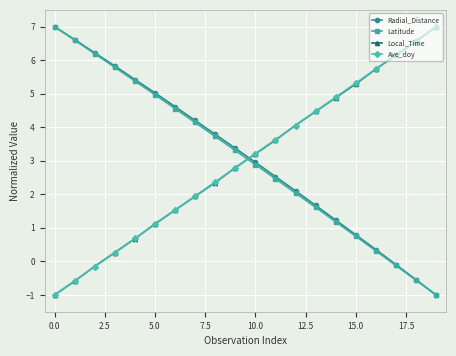

True or false: Local_Time and Latitude cross at least once.

True